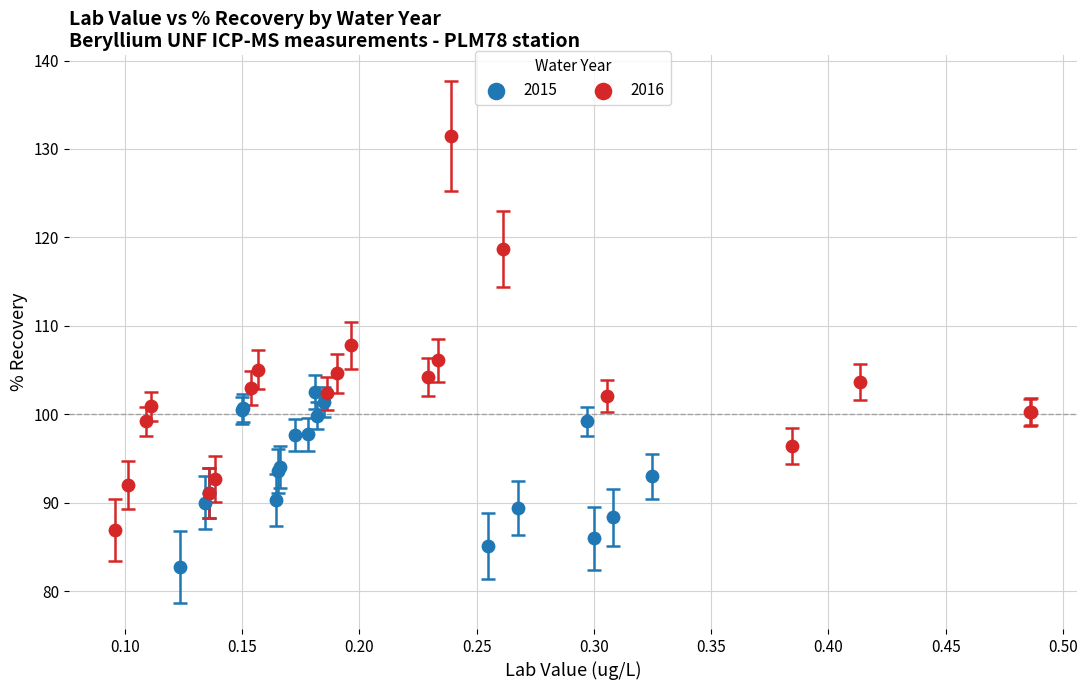

What are all the series names shown in the legend?

2015, 2016